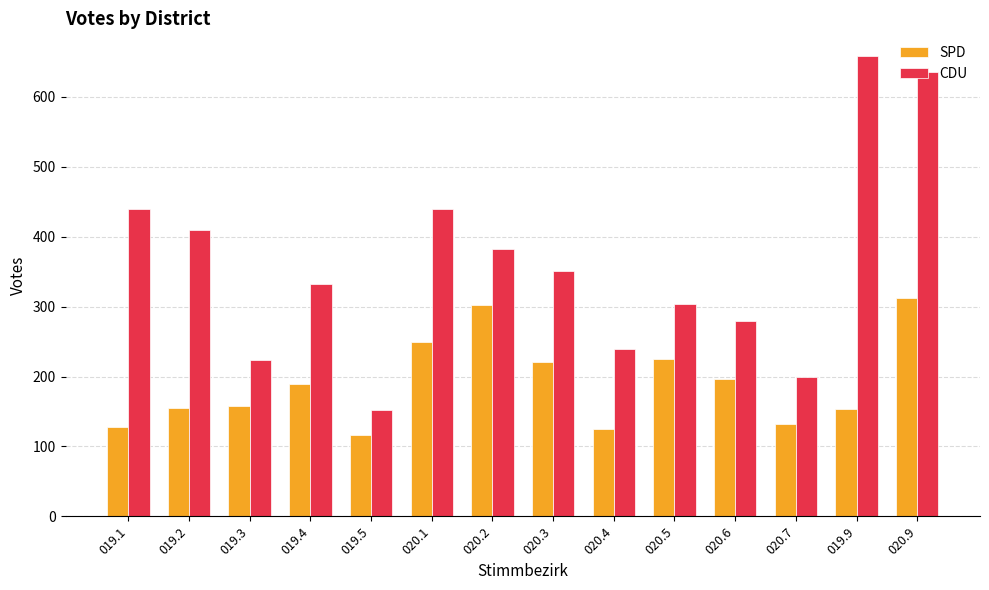

Are the bars horizontal?

No